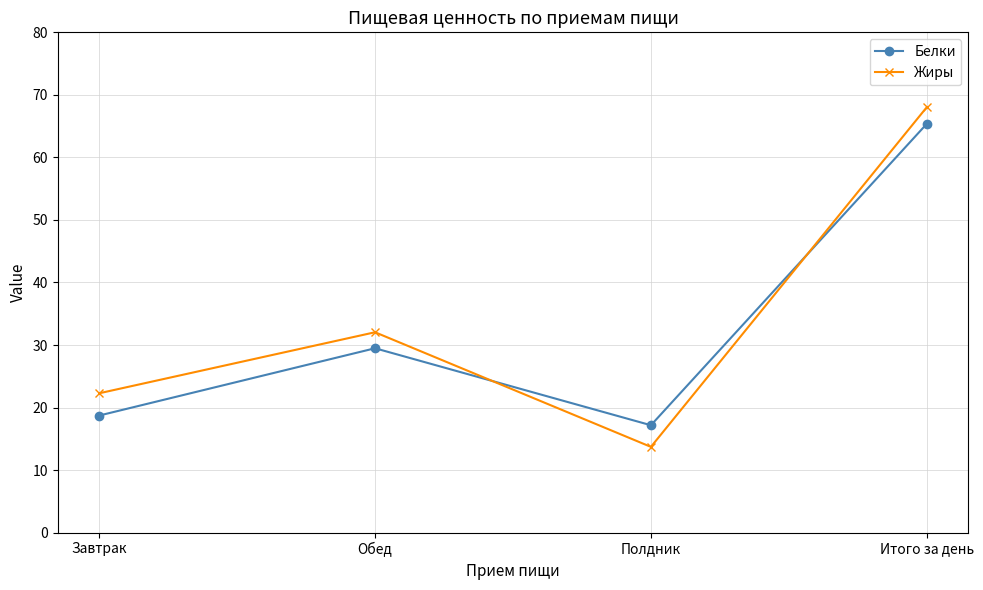

Between Полдник and Итого за день, which series saw the biggest shift?

Жиры